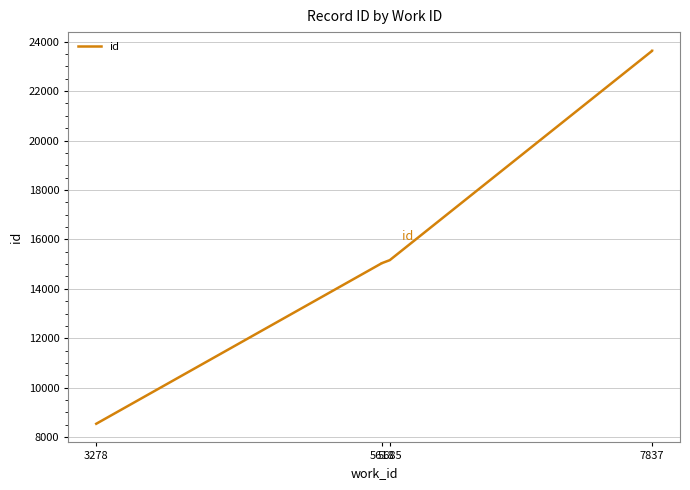

How many lines are shown in the chart?

1